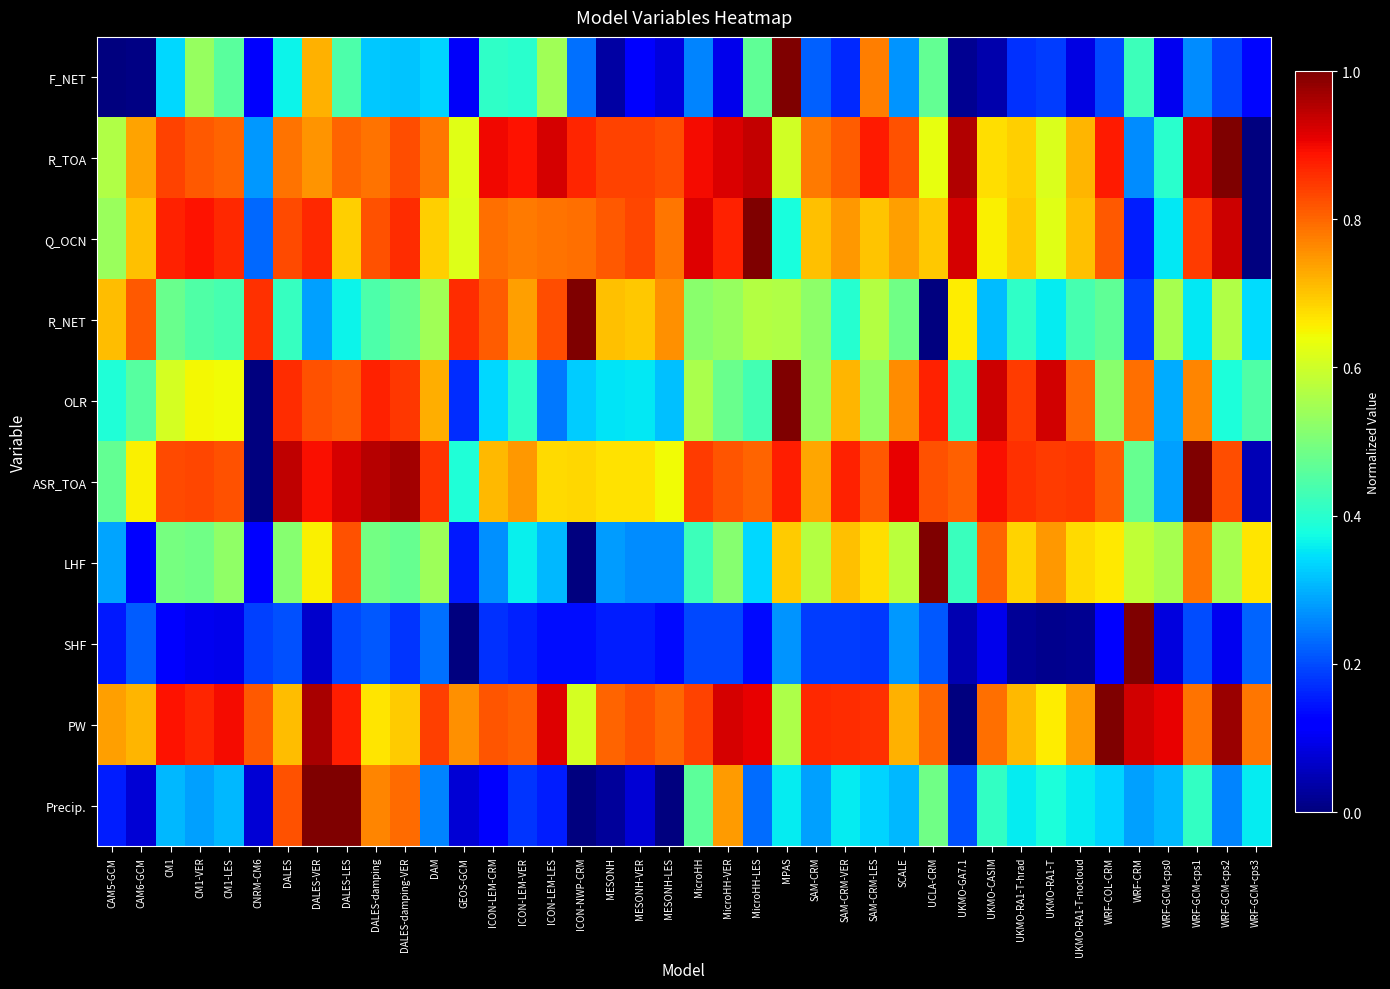

Reading left to right, list all the values displayed in this chart.

F_NET: CAM5-GCM=0.0	CAM6-GCM=0.0	CM1=0.3	CM1-VER=0.5	CM1-LES=0.5	CNRM-CM6=0.1	DALES=0.4	DALES-VER=0.7	DALES-LES=0.4	DALES-damping=0.3	DALES-damping-VER=0.3	DAM=0.3	GEOS-GCM=0.1	ICON-LEM-CRM=0.4	ICON-LEM-VER=0.4	ICON-LEM-LES=0.5	ICON-NWP-CRM=0.2	MESONH=0.0	MESONH-VER=0.1	MESONH-LES=0.1	MicroHH=0.3	MicroHH-VER=0.1	MicroHH-LES=0.5	MPAS=1.0	SAM-CRM=0.2	SAM-CRM-VER=0.2	SAM-CRM-LES=0.8	SCALE=0.3	UCLA-CRM=0.5	UKMO-GA7.1=0.0	UKMO-CASIM=0.0	UKMO-RA1-T-hrad=0.2	UKMO-RA1-T=0.2	UKMO-RA1-T-nocloud=0.1	WRF-COL-CRM=0.2	WRF-CRM=0.4	WRF-GCM-cps0=0.1	WRF-GCM-cps1=0.3	WRF-GCM-cps2=0.2	WRF-GCM-cps3=0.1
R_TOA: CAM5-GCM=0.6	CAM6-GCM=0.7	CM1=0.8	CM1-VER=0.8	CM1-LES=0.8	CNRM-CM6=0.3	DALES=0.8	DALES-VER=0.8	DALES-LES=0.8	DALES-damping=0.8	DALES-damping-VER=0.8	DAM=0.8	GEOS-GCM=0.6	ICON-LEM-CRM=0.9	ICON-LEM-VER=0.9	ICON-LEM-LES=0.9	ICON-NWP-CRM=0.9	MESONH=0.8	MESONH-VER=0.8	MESONH-LES=0.8	MicroHH=0.9	MicroHH-VER=0.9	MicroHH-LES=0.9	MPAS=0.6	SAM-CRM=0.8	SAM-CRM-VER=0.8	SAM-CRM-LES=0.9	SCALE=0.8	UCLA-CRM=0.6	UKMO-GA7.1=1.0	UKMO-CASIM=0.7	UKMO-RA1-T-hrad=0.7	UKMO-RA1-T=0.6	UKMO-RA1-T-nocloud=0.7	WRF-COL-CRM=0.9	WRF-CRM=0.3	WRF-GCM-cps0=0.4	WRF-GCM-cps1=0.9	WRF-GCM-cps2=1.0	WRF-GCM-cps3=0.0
Q_OCN: CAM5-GCM=0.5	CAM6-GCM=0.7	CM1=0.9	CM1-VER=0.9	CM1-LES=0.9	CNRM-CM6=0.2	DALES=0.8	DALES-VER=0.9	DALES-LES=0.7	DALES-damping=0.8	DALES-damping-VER=0.9	DAM=0.7	GEOS-GCM=0.6	ICON-LEM-CRM=0.8	ICON-LEM-VER=0.8	ICON-LEM-LES=0.8	ICON-NWP-CRM=0.8	MESONH=0.8	MESONH-VER=0.8	MESONH-LES=0.8	MicroHH=0.9	MicroHH-VER=0.9	MicroHH-LES=1.0	MPAS=0.4	SAM-CRM=0.7	SAM-CRM-VER=0.7	SAM-CRM-LES=0.7	SCALE=0.7	UCLA-CRM=0.7	UKMO-GA7.1=0.9	UKMO-CASIM=0.7	UKMO-RA1-T-hrad=0.7	UKMO-RA1-T=0.6	UKMO-RA1-T-nocloud=0.7	WRF-COL-CRM=0.8	WRF-CRM=0.2	WRF-GCM-cps0=0.4	WRF-GCM-cps1=0.8	WRF-GCM-cps2=0.9	WRF-GCM-cps3=0.0
R_NET: CAM5-GCM=0.7	CAM6-GCM=0.8	CM1=0.5	CM1-VER=0.4	CM1-LES=0.4	CNRM-CM6=0.9	DALES=0.4	DALES-VER=0.3	DALES-LES=0.4	DALES-damping=0.4	DALES-damping-VER=0.5	DAM=0.5	GEOS-GCM=0.9	ICON-LEM-CRM=0.8	ICON-LEM-VER=0.7	ICON-LEM-LES=0.8	ICON-NWP-CRM=1.0	MESONH=0.7	MESONH-VER=0.7	MESONH-LES=0.8	MicroHH=0.5	MicroHH-VER=0.5	MicroHH-LES=0.6	MPAS=0.6	SAM-CRM=0.5	SAM-CRM-VER=0.4	SAM-CRM-LES=0.6	SCALE=0.5	UCLA-CRM=0.0	UKMO-GA7.1=0.7	UKMO-CASIM=0.3	UKMO-RA1-T-hrad=0.4	UKMO-RA1-T=0.4	UKMO-RA1-T-nocloud=0.4	WRF-COL-CRM=0.5	WRF-CRM=0.2	WRF-GCM-cps0=0.6	WRF-GCM-cps1=0.4	WRF-GCM-cps2=0.6	WRF-GCM-cps3=0.3
OLR: CAM5-GCM=0.4	CAM6-GCM=0.5	CM1=0.6	CM1-VER=0.6	CM1-LES=0.6	CNRM-CM6=0.0	DALES=0.9	DALES-VER=0.8	DALES-LES=0.8	DALES-damping=0.9	DALES-damping-VER=0.8	DAM=0.7	GEOS-GCM=0.2	ICON-LEM-CRM=0.3	ICON-LEM-VER=0.4	ICON-LEM-LES=0.2	ICON-NWP-CRM=0.3	MESONH=0.3	MESONH-VER=0.4	MESONH-LES=0.3	MicroHH=0.6	MicroHH-VER=0.5	MicroHH-LES=0.4	MPAS=1.0	SAM-CRM=0.5	SAM-CRM-VER=0.7	SAM-CRM-LES=0.5	SCALE=0.8	UCLA-CRM=0.9	UKMO-GA7.1=0.4	UKMO-CASIM=0.9	UKMO-RA1-T-hrad=0.8	UKMO-RA1-T=0.9	UKMO-RA1-T-nocloud=0.8	WRF-COL-CRM=0.5	WRF-CRM=0.8	WRF-GCM-cps0=0.3	WRF-GCM-cps1=0.8	WRF-GCM-cps2=0.4	WRF-GCM-cps3=0.4
ASR_TOA: CAM5-GCM=0.5	CAM6-GCM=0.7	CM1=0.8	CM1-VER=0.8	CM1-LES=0.8	CNRM-CM6=0.0	DALES=0.9	DALES-VER=0.9	DALES-LES=0.9	DALES-damping=1.0	DALES-damping-VER=1.0	DAM=0.9	GEOS-GCM=0.4	ICON-LEM-CRM=0.7	ICON-LEM-VER=0.7	ICON-LEM-LES=0.7	ICON-NWP-CRM=0.7	MESONH=0.7	MESONH-VER=0.7	MESONH-LES=0.6	MicroHH=0.8	MicroHH-VER=0.8	MicroHH-LES=0.8	MPAS=0.9	SAM-CRM=0.7	SAM-CRM-VER=0.9	SAM-CRM-LES=0.8	SCALE=0.9	UCLA-CRM=0.8	UKMO-GA7.1=0.8	UKMO-CASIM=0.9	UKMO-RA1-T-hrad=0.9	UKMO-RA1-T=0.8	UKMO-RA1-T-nocloud=0.8	WRF-COL-CRM=0.8	WRF-CRM=0.5	WRF-GCM-cps0=0.3	WRF-GCM-cps1=1.0	WRF-GCM-cps2=0.8	WRF-GCM-cps3=0.0
LHF: CAM5-GCM=0.3	CAM6-GCM=0.1	CM1=0.5	CM1-VER=0.5	CM1-LES=0.5	CNRM-CM6=0.1	DALES=0.5	DALES-VER=0.7	DALES-LES=0.8	DALES-damping=0.5	DALES-damping-VER=0.5	DAM=0.5	GEOS-GCM=0.1	ICON-LEM-CRM=0.3	ICON-LEM-VER=0.4	ICON-LEM-LES=0.3	ICON-NWP-CRM=0.0	MESONH=0.3	MESONH-VER=0.3	MESONH-LES=0.3	MicroHH=0.4	MicroHH-VER=0.5	MicroHH-LES=0.3	MPAS=0.7	SAM-CRM=0.6	SAM-CRM-VER=0.7	SAM-CRM-LES=0.7	SCALE=0.6	UCLA-CRM=1.0	UKMO-GA7.1=0.4	UKMO-CASIM=0.8	UKMO-RA1-T-hrad=0.7	UKMO-RA1-T=0.7	UKMO-RA1-T-nocloud=0.7	WRF-COL-CRM=0.7	WRF-CRM=0.6	WRF-GCM-cps0=0.6	WRF-GCM-cps1=0.8	WRF-GCM-cps2=0.6	WRF-GCM-cps3=0.7
SHF: CAM5-GCM=0.2	CAM6-GCM=0.2	CM1=0.1	CM1-VER=0.1	CM1-LES=0.1	CNRM-CM6=0.2	DALES=0.2	DALES-VER=0.1	DALES-LES=0.2	DALES-damping=0.2	DALES-damping-VER=0.2	DAM=0.2	GEOS-GCM=0.0	ICON-LEM-CRM=0.2	ICON-LEM-VER=0.2	ICON-LEM-LES=0.1	ICON-NWP-CRM=0.1	MESONH=0.2	MESONH-VER=0.2	MESONH-LES=0.1	MicroHH=0.2	MicroHH-VER=0.2	MicroHH-LES=0.1	MPAS=0.3	SAM-CRM=0.2	SAM-CRM-VER=0.2	SAM-CRM-LES=0.2	SCALE=0.3	UCLA-CRM=0.2	UKMO-GA7.1=0.0	UKMO-CASIM=0.1	UKMO-RA1-T-hrad=0.0	UKMO-RA1-T=0.0	UKMO-RA1-T-nocloud=0.0	WRF-COL-CRM=0.1	WRF-CRM=1.0	WRF-GCM-cps0=0.1	WRF-GCM-cps1=0.2	WRF-GCM-cps2=0.1	WRF-GCM-cps3=0.2
PW: CAM5-GCM=0.7	CAM6-GCM=0.7	CM1=0.9	CM1-VER=0.9	CM1-LES=0.9	CNRM-CM6=0.8	DALES=0.7	DALES-VER=1.0	DALES-LES=0.9	DALES-damping=0.7	DALES-damping-VER=0.7	DAM=0.8	GEOS-GCM=0.8	ICON-LEM-CRM=0.8	ICON-LEM-VER=0.8	ICON-LEM-LES=0.9	ICON-NWP-CRM=0.6	MESONH=0.8	MESONH-VER=0.8	MESONH-LES=0.8	MicroHH=0.8	MicroHH-VER=0.9	MicroHH-LES=0.9	MPAS=0.6	SAM-CRM=0.9	SAM-CRM-VER=0.9	SAM-CRM-LES=0.9	SCALE=0.7	UCLA-CRM=0.8	UKMO-GA7.1=0.0	UKMO-CASIM=0.8	UKMO-RA1-T-hrad=0.7	UKMO-RA1-T=0.7	UKMO-RA1-T-nocloud=0.7	WRF-COL-CRM=1.0	WRF-CRM=0.9	WRF-GCM-cps0=0.9	WRF-GCM-cps1=0.8	WRF-GCM-cps2=1.0	WRF-GCM-cps3=0.8
Precip.: CAM5-GCM=0.2	CAM6-GCM=0.1	CM1=0.3	CM1-VER=0.3	CM1-LES=0.3	CNRM-CM6=0.1	DALES=0.8	DALES-VER=1.0	DALES-LES=1.0	DALES-damping=0.8	DALES-damping-VER=0.8	DAM=0.3	GEOS-GCM=0.1	ICON-LEM-CRM=0.1	ICON-LEM-VER=0.2	ICON-LEM-LES=0.2	ICON-NWP-CRM=0.0	MESONH=0.0	MESONH-VER=0.1	MESONH-LES=0.0	MicroHH=0.5	MicroHH-VER=0.7	MicroHH-LES=0.2	MPAS=0.4	SAM-CRM=0.3	SAM-CRM-VER=0.4	SAM-CRM-LES=0.3	SCALE=0.3	UCLA-CRM=0.5	UKMO-GA7.1=0.2	UKMO-CASIM=0.4	UKMO-RA1-T-hrad=0.4	UKMO-RA1-T=0.4	UKMO-RA1-T-nocloud=0.4	WRF-COL-CRM=0.3	WRF-CRM=0.3	WRF-GCM-cps0=0.3	WRF-GCM-cps1=0.4	WRF-GCM-cps2=0.3	WRF-GCM-cps3=0.4